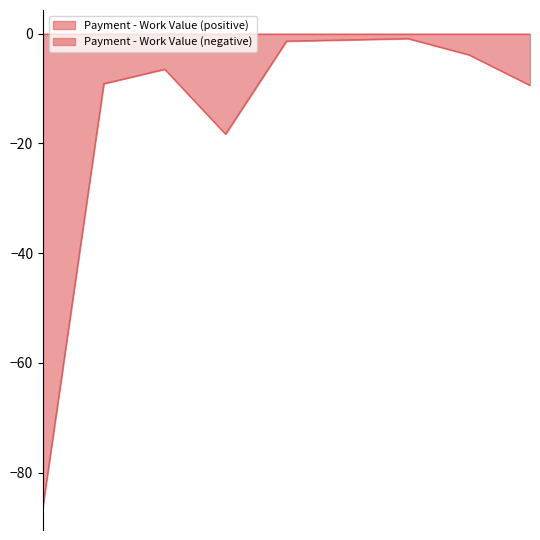

What is the approximate value at 665/AD?

-1.4